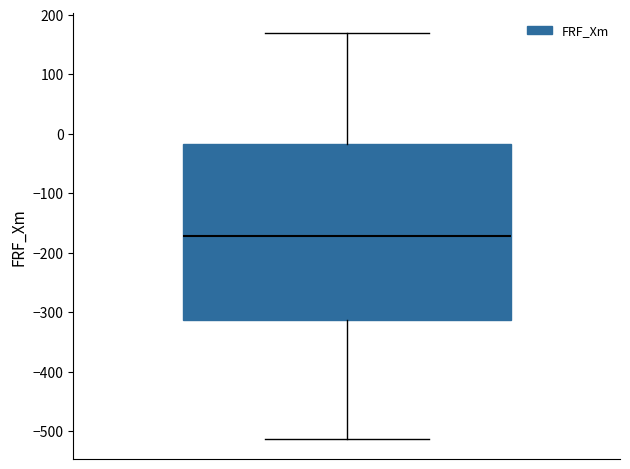

Read this box plot against the y-axis: the position of the median line, the range covered by the box, and the ends of both whiskers. The values are not printed on the chart, so give them approximately, as read against the axis.

median -170, box -310 to -20, whiskers -510 to 170